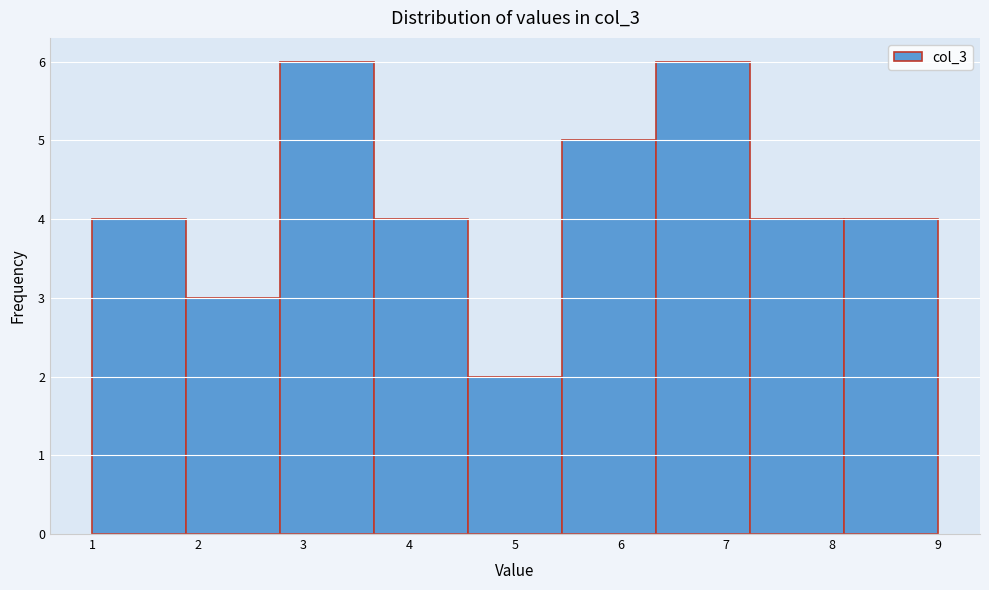

Reading left to right, transcribe this chart: for each bar, give the range it covers on the x-axis and its height. Neither the bar edges nor the heights are printed on the chart, so give them approximately, as read against the axes.

1.0 to 1.9: 4
1.9 to 2.8: 3
2.8 to 3.7: 6
3.7 to 4.6: 4
4.6 to 5.4: 2
5.4 to 6.3: 5
6.3 to 7.2: 6
7.2 to 8.1: 4
8.1 to 9.0: 4